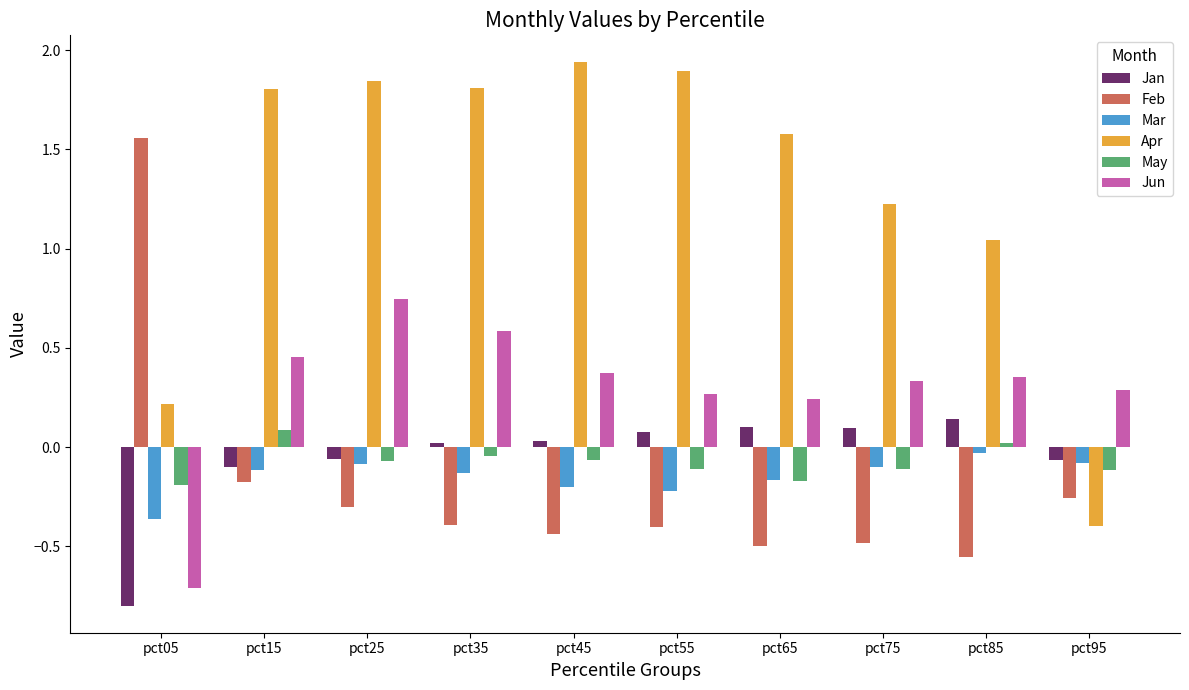

What are all the series names shown in the legend?

Jan, Feb, Mar, Apr, May, Jun